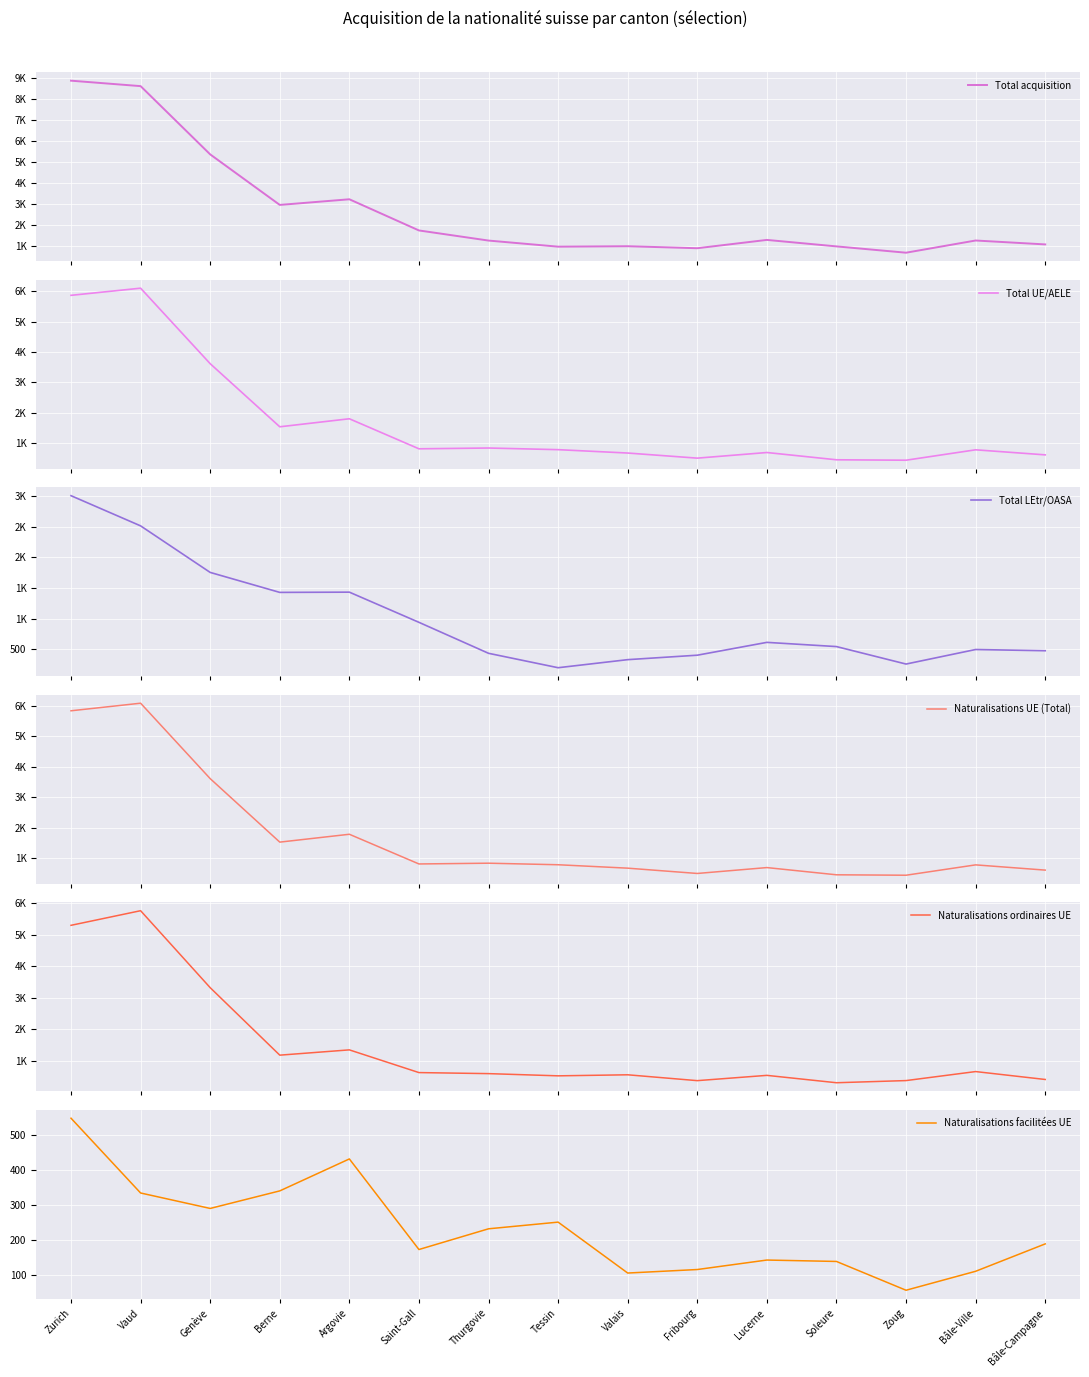

What is the value of the Total UE/AELE point at the 4th from the left?

1541